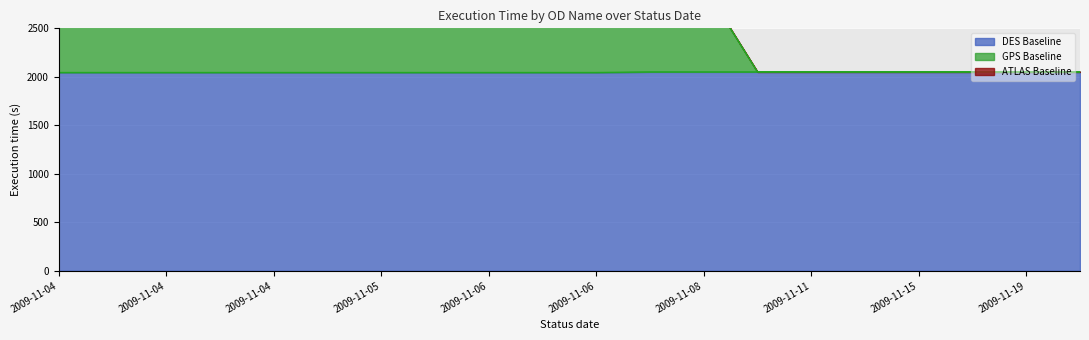

List the labels in order of DES Baseline value, smallest first.

2009-11-04, 2009-11-04, 2009-11-04, 2009-11-04, 2009-11-04, 2009-11-05, 2009-11-05, 2009-11-05, 2009-11-06, 2009-11-06, 2009-11-06, 2009-11-07, 2009-11-08, 2009-11-09, 2009-11-11, 2009-11-12, 2009-11-15, 2009-11-16, 2009-11-19, 2009-11-21